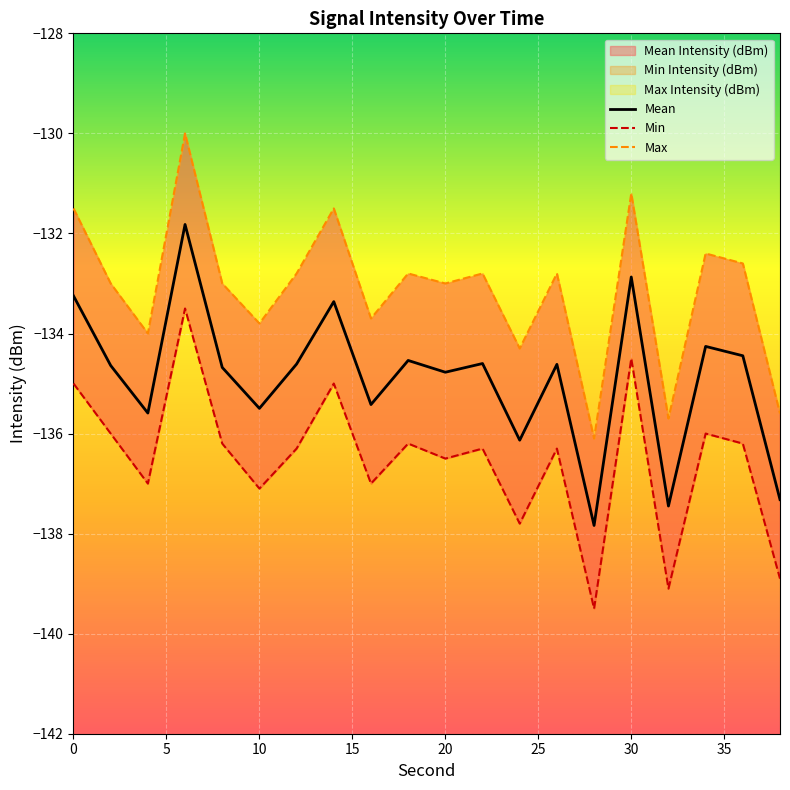

What is the difference between the maximum and minimum values in the Min series?

6.0